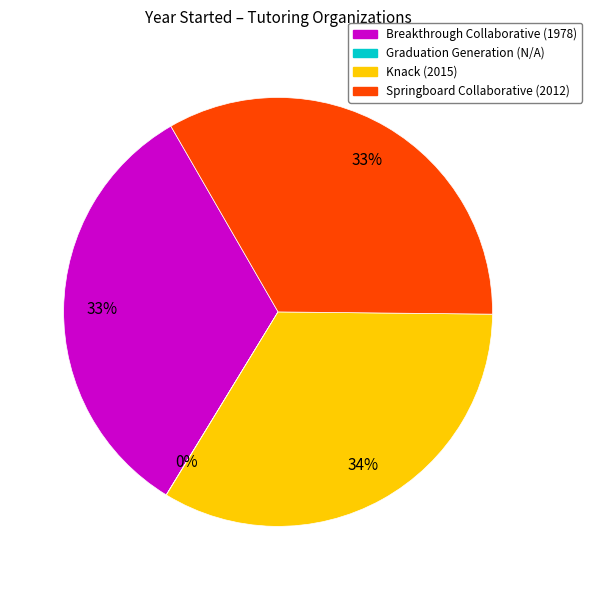

Does Springboard Collaborative represent more than half of the total?

No